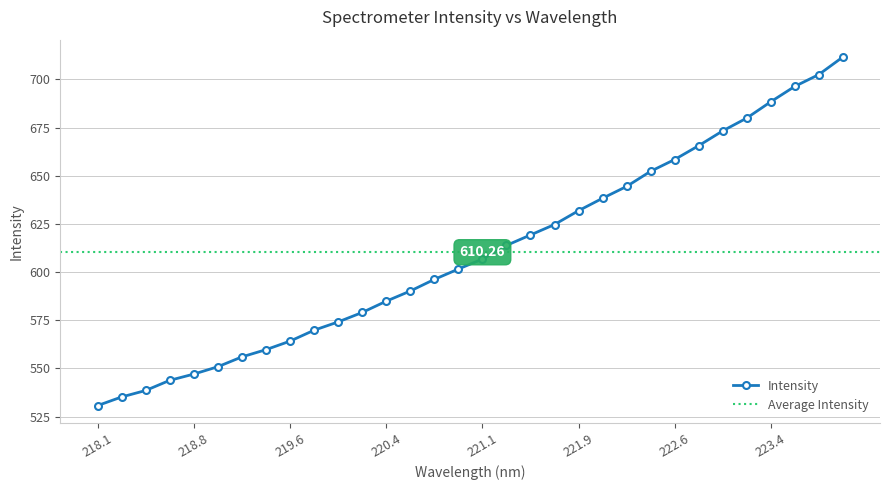

What is the value of the 16th point from the left?

601.5